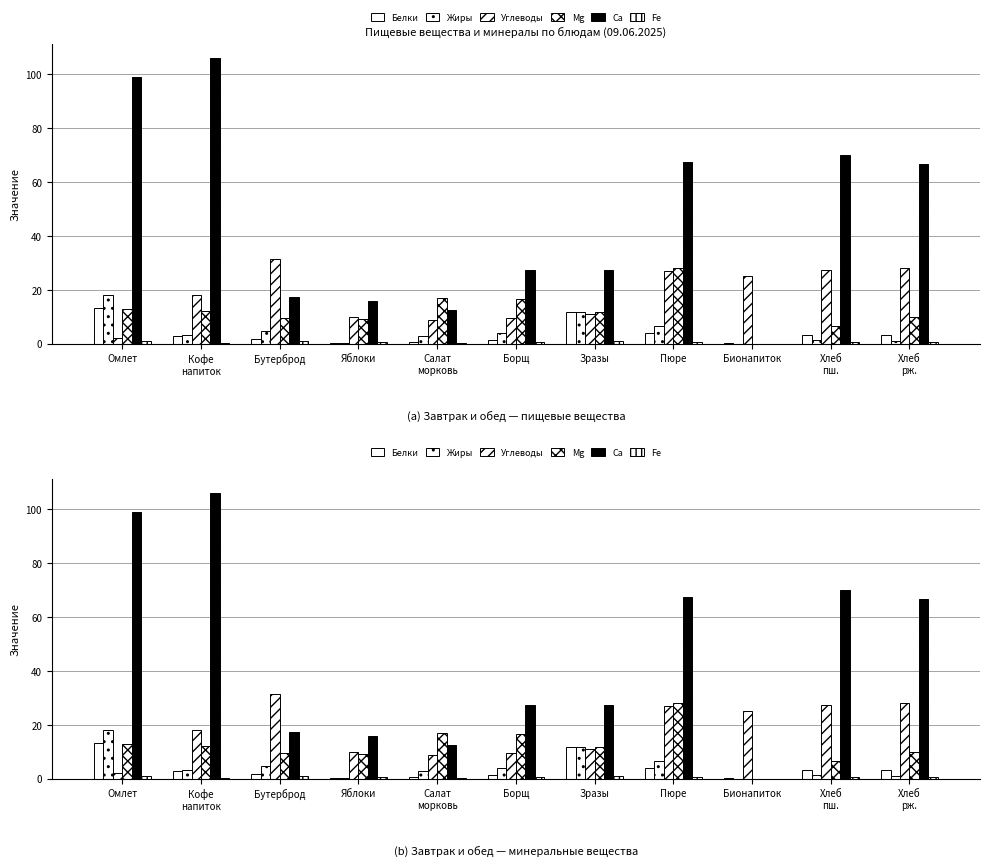

True or false: Углеводы has a value of 9.8 at Яблоки.

True